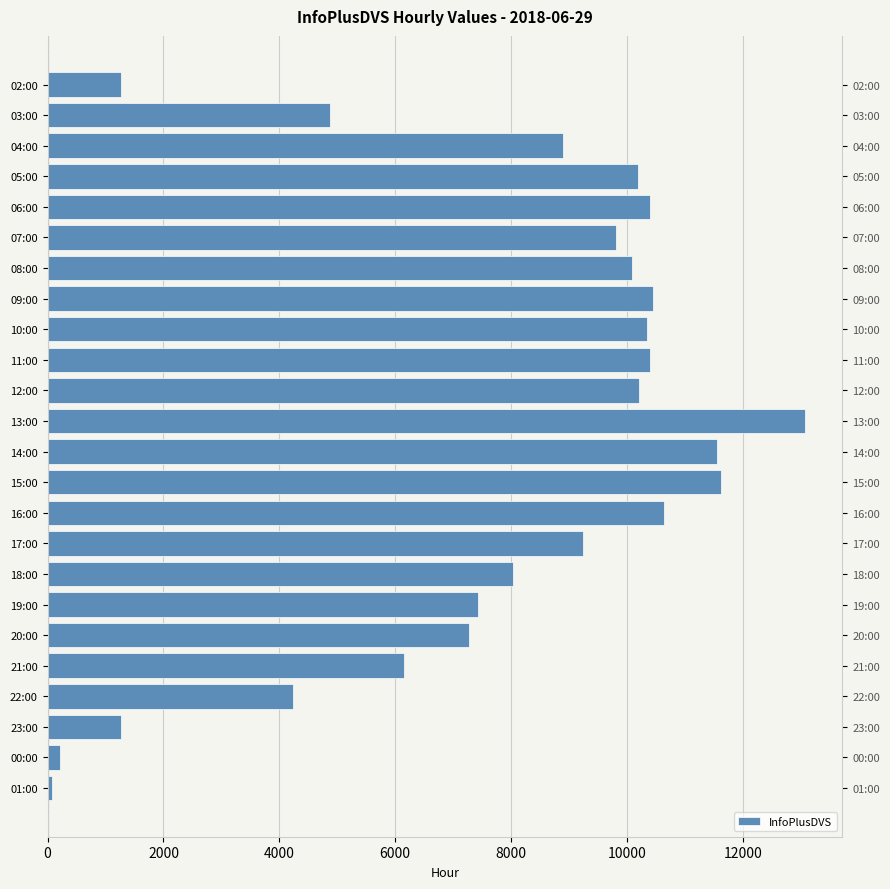

What is the value of the 13th bar from the left?

11547